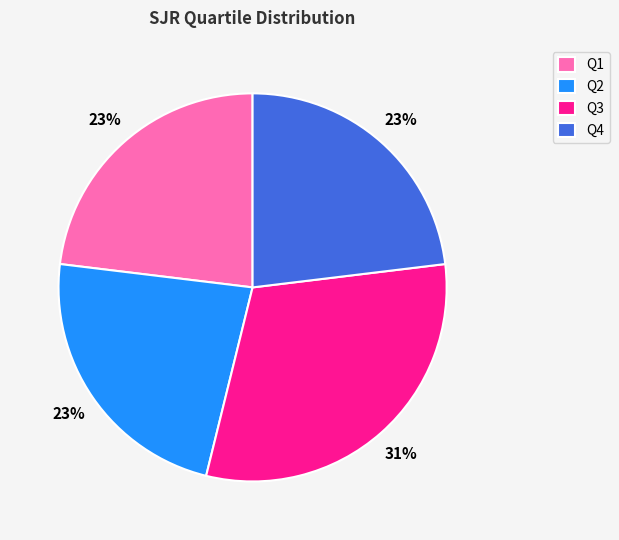

Is there a majority slice in this chart?

No